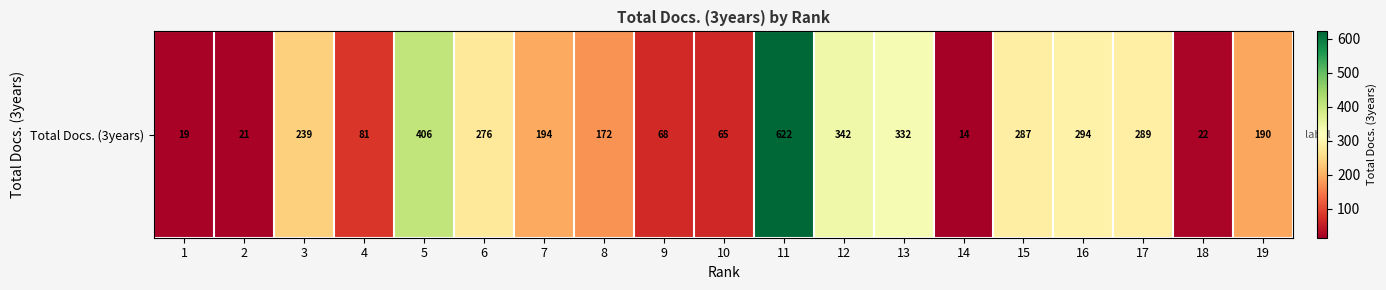

Between 17 and 1, which is larger?

17